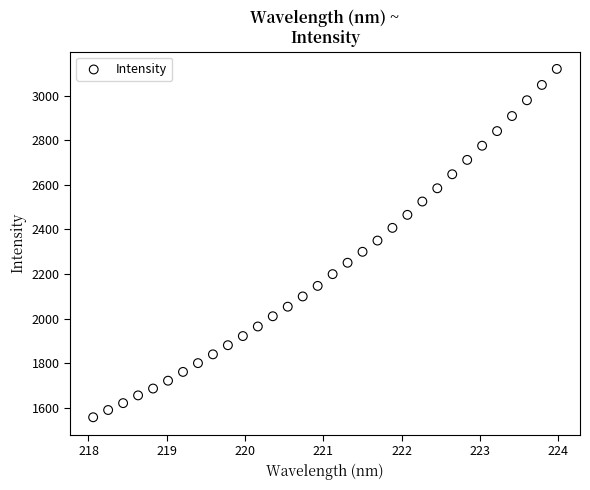

What is the range of X values (max minus min)?

5.9